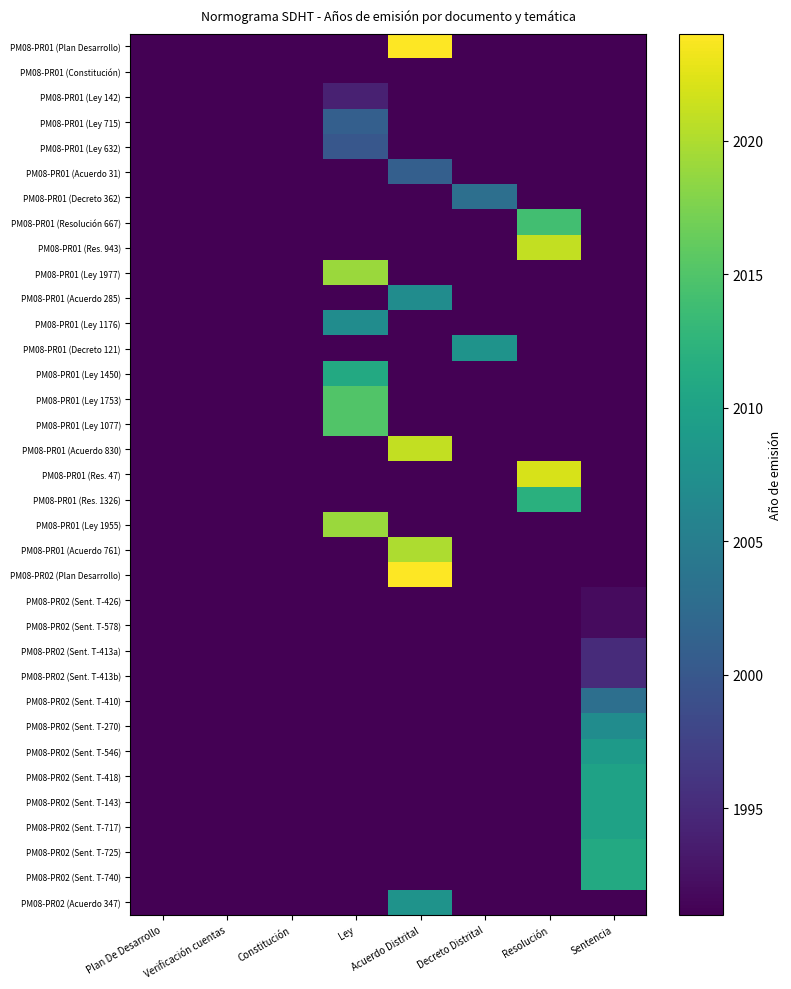

Reading right to left, extract all data points from this chart.

PM08-PR01 (Plan Desarrollo): Sentencia=0	Resolución=0	Decreto Distrital=0	Acuerdo Distrital=2024	Ley=0	Constitución=0	Verificación cuentas=0	Plan De Desarrollo=0
PM08-PR01 (Constitución): Sentencia=0	Resolución=0	Decreto Distrital=0	Acuerdo Distrital=0	Ley=0	Constitución=1991	Verificación cuentas=0	Plan De Desarrollo=0
PM08-PR01 (Ley 142): Sentencia=0	Resolución=0	Decreto Distrital=0	Acuerdo Distrital=0	Ley=1994	Constitución=0	Verificación cuentas=0	Plan De Desarrollo=0
PM08-PR01 (Ley 715): Sentencia=0	Resolución=0	Decreto Distrital=0	Acuerdo Distrital=0	Ley=2001	Constitución=0	Verificación cuentas=0	Plan De Desarrollo=0
PM08-PR01 (Ley 632): Sentencia=0	Resolución=0	Decreto Distrital=0	Acuerdo Distrital=0	Ley=2000	Constitución=0	Verificación cuentas=0	Plan De Desarrollo=0
PM08-PR01 (Acuerdo 31): Sentencia=0	Resolución=0	Decreto Distrital=0	Acuerdo Distrital=2001	Ley=0	Constitución=0	Verificación cuentas=0	Plan De Desarrollo=0
PM08-PR01 (Decreto 362): Sentencia=0	Resolución=0	Decreto Distrital=2003	Acuerdo Distrital=0	Ley=0	Constitución=0	Verificación cuentas=0	Plan De Desarrollo=0
PM08-PR01 (Resolución 667): Sentencia=0	Resolución=2014	Decreto Distrital=0	Acuerdo Distrital=0	Ley=0	Constitución=0	Verificación cuentas=0	Plan De Desarrollo=0
PM08-PR01 (Res. 943): Sentencia=0	Resolución=2021	Decreto Distrital=0	Acuerdo Distrital=0	Ley=0	Constitución=0	Verificación cuentas=0	Plan De Desarrollo=0
PM08-PR01 (Ley 1977): Sentencia=0	Resolución=0	Decreto Distrital=0	Acuerdo Distrital=0	Ley=2019	Constitución=0	Verificación cuentas=0	Plan De Desarrollo=0
PM08-PR01 (Acuerdo 285): Sentencia=0	Resolución=0	Decreto Distrital=0	Acuerdo Distrital=2007	Ley=0	Constitución=0	Verificación cuentas=0	Plan De Desarrollo=0
PM08-PR01 (Ley 1176): Sentencia=0	Resolución=0	Decreto Distrital=0	Acuerdo Distrital=0	Ley=2007	Constitución=0	Verificación cuentas=0	Plan De Desarrollo=0
PM08-PR01 (Decreto 121): Sentencia=0	Resolución=0	Decreto Distrital=2008	Acuerdo Distrital=0	Ley=0	Constitución=0	Verificación cuentas=0	Plan De Desarrollo=0
PM08-PR01 (Ley 1450): Sentencia=0	Resolución=0	Decreto Distrital=0	Acuerdo Distrital=0	Ley=2011	Constitución=0	Verificación cuentas=0	Plan De Desarrollo=0
PM08-PR01 (Ley 1753): Sentencia=0	Resolución=0	Decreto Distrital=0	Acuerdo Distrital=0	Ley=2015	Constitución=0	Verificación cuentas=0	Plan De Desarrollo=0
PM08-PR01 (Ley 1077): Sentencia=0	Resolución=0	Decreto Distrital=0	Acuerdo Distrital=0	Ley=2015	Constitución=0	Verificación cuentas=0	Plan De Desarrollo=0
PM08-PR01 (Acuerdo 830): Sentencia=0	Resolución=0	Decreto Distrital=0	Acuerdo Distrital=2021	Ley=0	Constitución=0	Verificación cuentas=0	Plan De Desarrollo=0
PM08-PR01 (Res. 47): Sentencia=0	Resolución=2022	Decreto Distrital=0	Acuerdo Distrital=0	Ley=0	Constitución=0	Verificación cuentas=0	Plan De Desarrollo=0
PM08-PR01 (Res. 1326): Sentencia=0	Resolución=2012	Decreto Distrital=0	Acuerdo Distrital=0	Ley=0	Constitución=0	Verificación cuentas=0	Plan De Desarrollo=0
PM08-PR01 (Ley 1955): Sentencia=0	Resolución=0	Decreto Distrital=0	Acuerdo Distrital=0	Ley=2019	Constitución=0	Verificación cuentas=0	Plan De Desarrollo=0
PM08-PR01 (Acuerdo 761): Sentencia=0	Resolución=0	Decreto Distrital=0	Acuerdo Distrital=2020	Ley=0	Constitución=0	Verificación cuentas=0	Plan De Desarrollo=0
PM08-PR02 (Plan Desarrollo): Sentencia=0	Resolución=0	Decreto Distrital=0	Acuerdo Distrital=2024	Ley=0	Constitución=0	Verificación cuentas=0	Plan De Desarrollo=0
PM08-PR02 (Sent. T-426): Sentencia=1992	Resolución=0	Decreto Distrital=0	Acuerdo Distrital=0	Ley=0	Constitución=0	Verificación cuentas=0	Plan De Desarrollo=0
PM08-PR02 (Sent. T-578): Sentencia=1992	Resolución=0	Decreto Distrital=0	Acuerdo Distrital=0	Ley=0	Constitución=0	Verificación cuentas=0	Plan De Desarrollo=0
PM08-PR02 (Sent. T-413a): Sentencia=1995	Resolución=0	Decreto Distrital=0	Acuerdo Distrital=0	Ley=0	Constitución=0	Verificación cuentas=0	Plan De Desarrollo=0
PM08-PR02 (Sent. T-413b): Sentencia=1995	Resolución=0	Decreto Distrital=0	Acuerdo Distrital=0	Ley=0	Constitución=0	Verificación cuentas=0	Plan De Desarrollo=0
PM08-PR02 (Sent. T-410): Sentencia=2003	Resolución=0	Decreto Distrital=0	Acuerdo Distrital=0	Ley=0	Constitución=0	Verificación cuentas=0	Plan De Desarrollo=0
PM08-PR02 (Sent. T-270): Sentencia=2007	Resolución=0	Decreto Distrital=0	Acuerdo Distrital=0	Ley=0	Constitución=0	Verificación cuentas=0	Plan De Desarrollo=0
PM08-PR02 (Sent. T-546): Sentencia=2009	Resolución=0	Decreto Distrital=0	Acuerdo Distrital=0	Ley=0	Constitución=0	Verificación cuentas=0	Plan De Desarrollo=0
PM08-PR02 (Sent. T-418): Sentencia=2010	Resolución=0	Decreto Distrital=0	Acuerdo Distrital=0	Ley=0	Constitución=0	Verificación cuentas=0	Plan De Desarrollo=0
PM08-PR02 (Sent. T-143): Sentencia=2010	Resolución=0	Decreto Distrital=0	Acuerdo Distrital=0	Ley=0	Constitución=0	Verificación cuentas=0	Plan De Desarrollo=0
PM08-PR02 (Sent. T-717): Sentencia=2010	Resolución=0	Decreto Distrital=0	Acuerdo Distrital=0	Ley=0	Constitución=0	Verificación cuentas=0	Plan De Desarrollo=0
PM08-PR02 (Sent. T-725): Sentencia=2011	Resolución=0	Decreto Distrital=0	Acuerdo Distrital=0	Ley=0	Constitución=0	Verificación cuentas=0	Plan De Desarrollo=0
PM08-PR02 (Sent. T-740): Sentencia=2011	Resolución=0	Decreto Distrital=0	Acuerdo Distrital=0	Ley=0	Constitución=0	Verificación cuentas=0	Plan De Desarrollo=0
PM08-PR02 (Acuerdo 347): Sentencia=0	Resolución=0	Decreto Distrital=0	Acuerdo Distrital=2008	Ley=0	Constitución=0	Verificación cuentas=0	Plan De Desarrollo=0